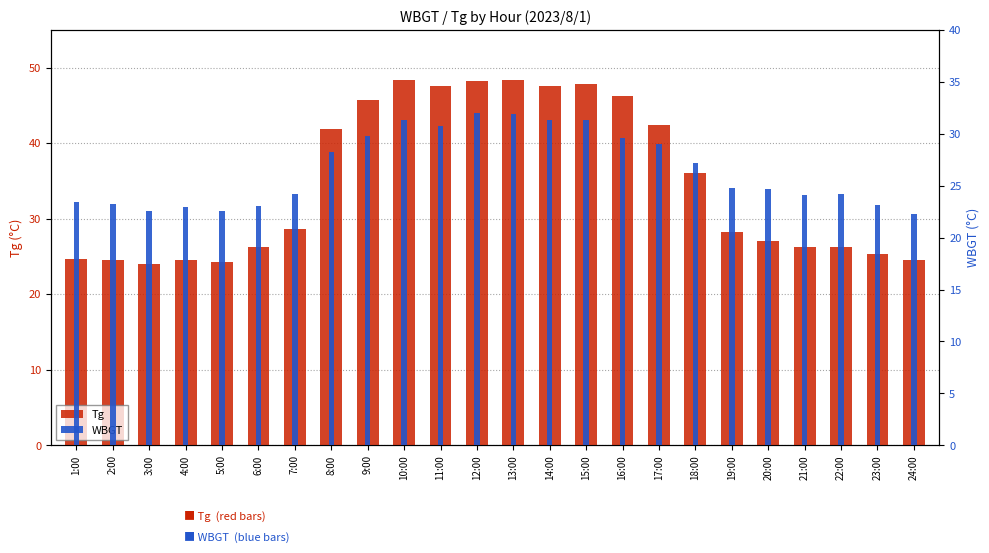

Is it true that WBGT equals 31.9 at 13:00?

True